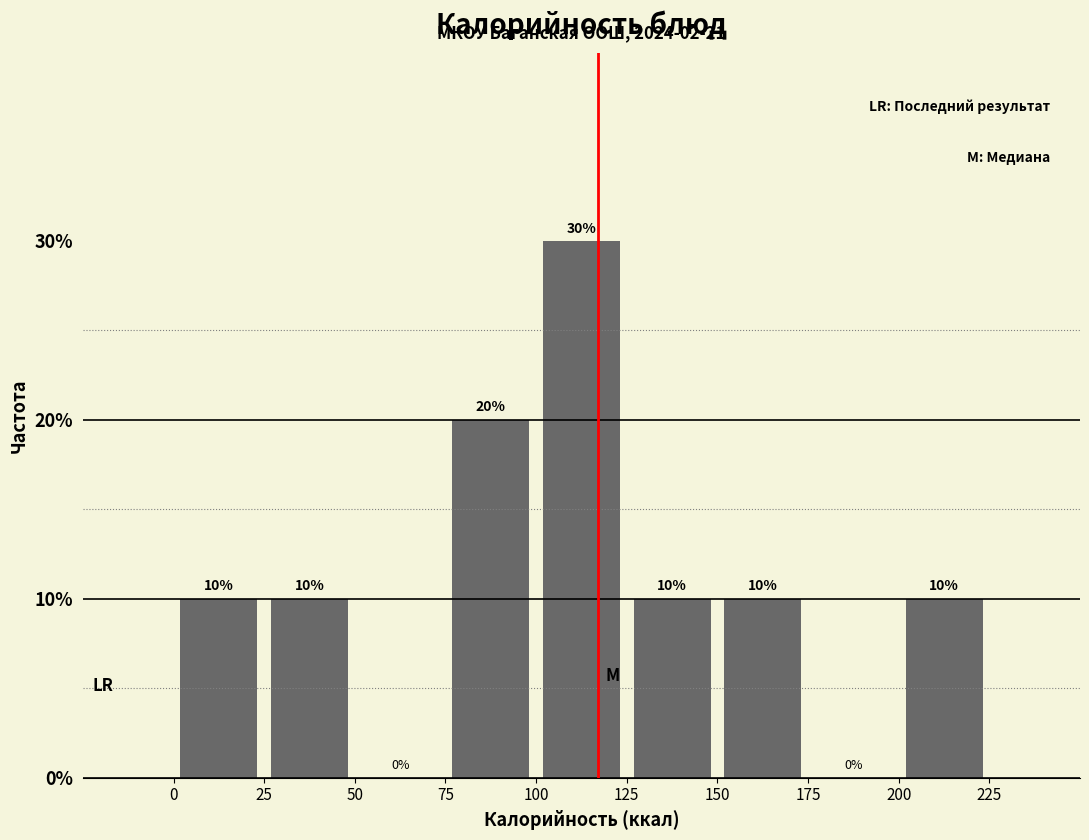

Which range on the x-axis has the tallest bar?

100 to 125